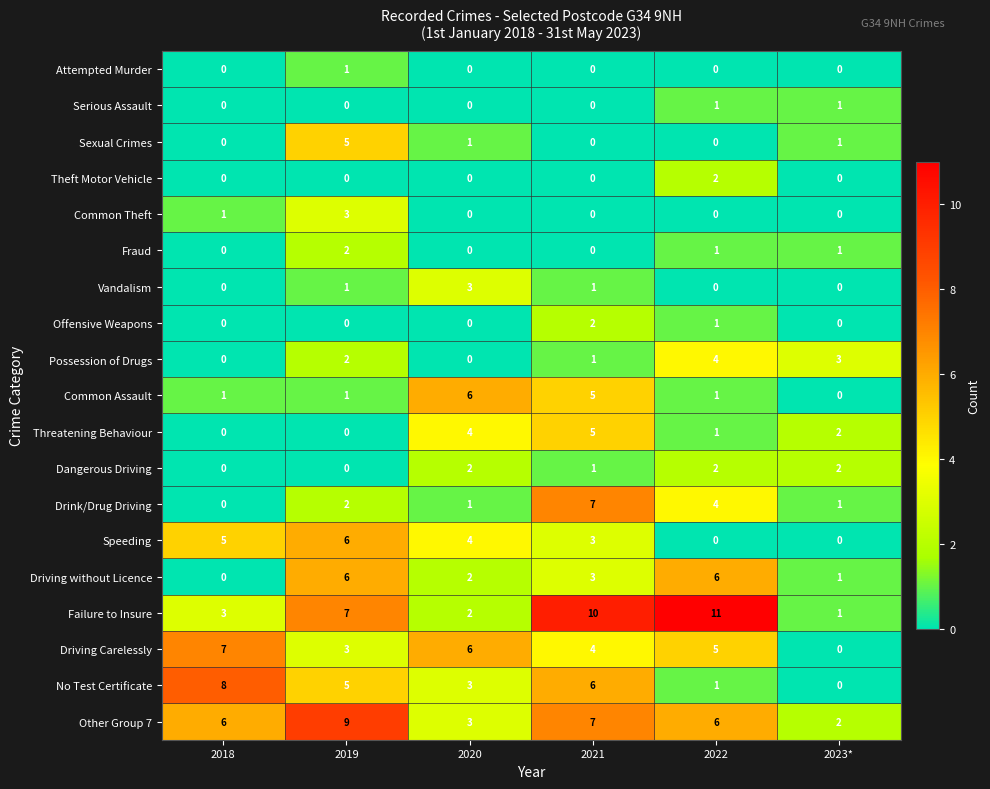

Rank the categories by No Test Certificate value from lowest to highest.

2023*, 2022, 2020, 2019, 2021, 2018